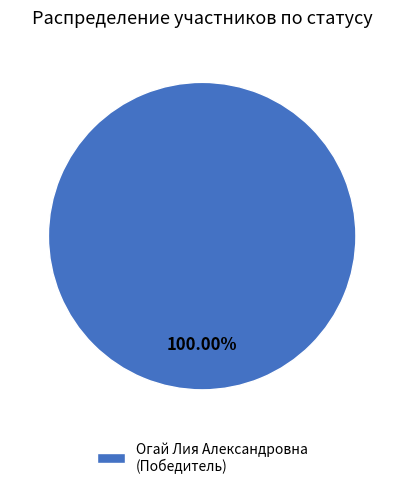

Which category accounts for the majority?

Огай Лия Александровна (Победитель)